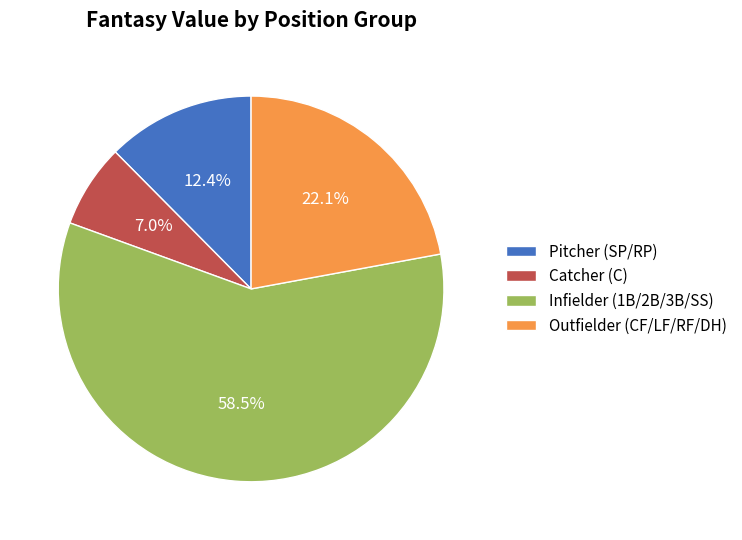

Rank the categories by value from lowest to highest.

Catcher (C), Pitcher (SP/RP), Outfielder (CF/LF/RF/DH), Infielder (1B/2B/3B/SS)